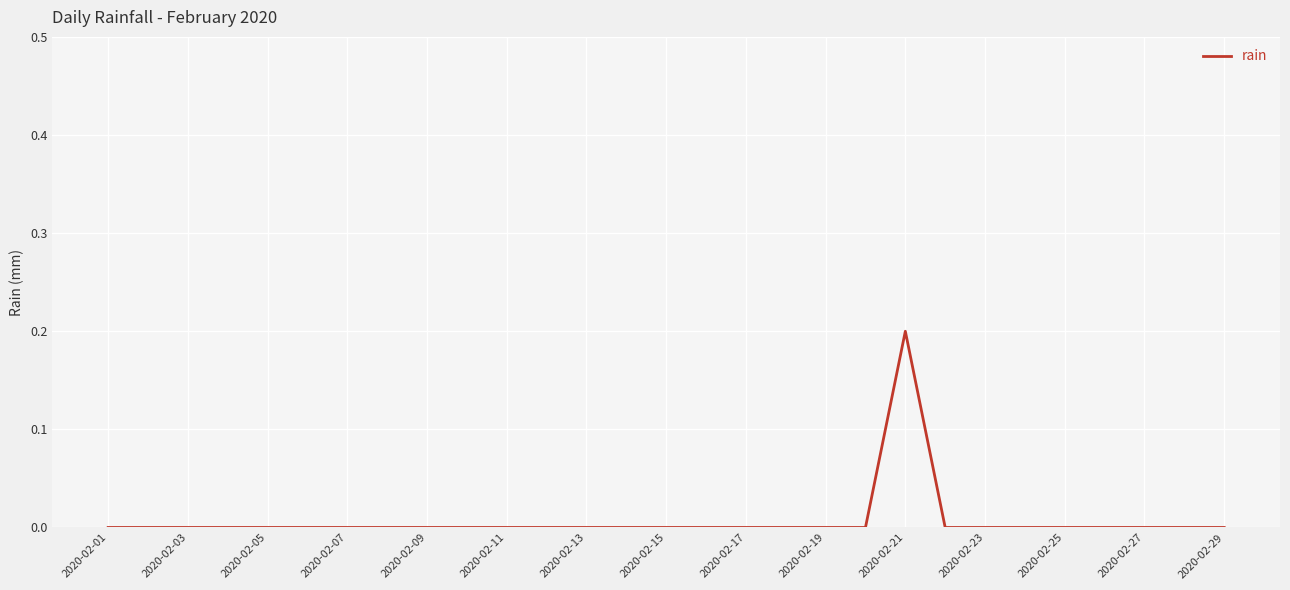

Is this an area chart (filled region under the line)?

No